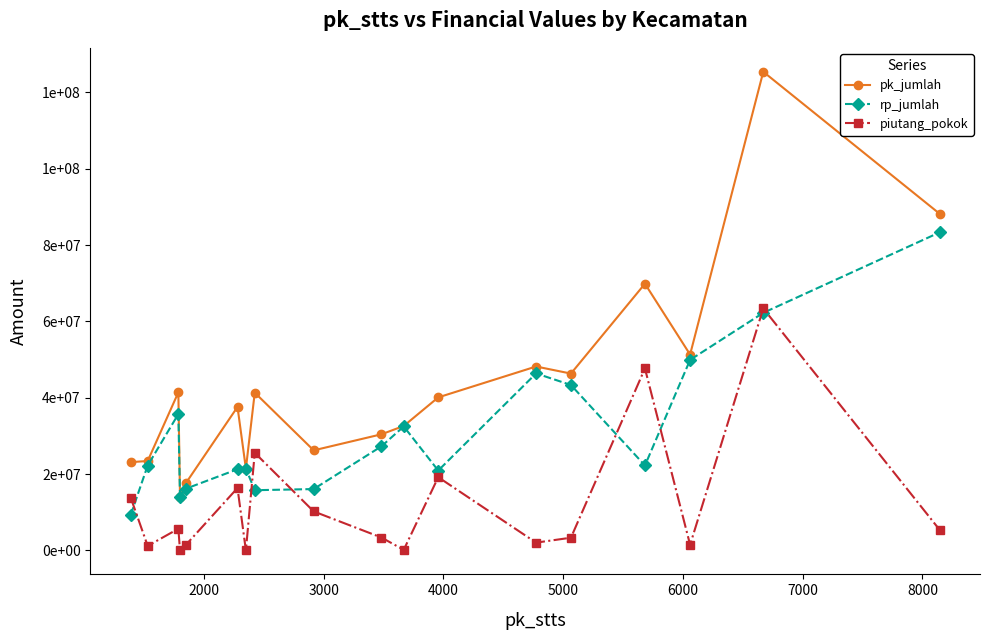

True or false: piutang_pokok and pk_jumlah cross at least once.

False